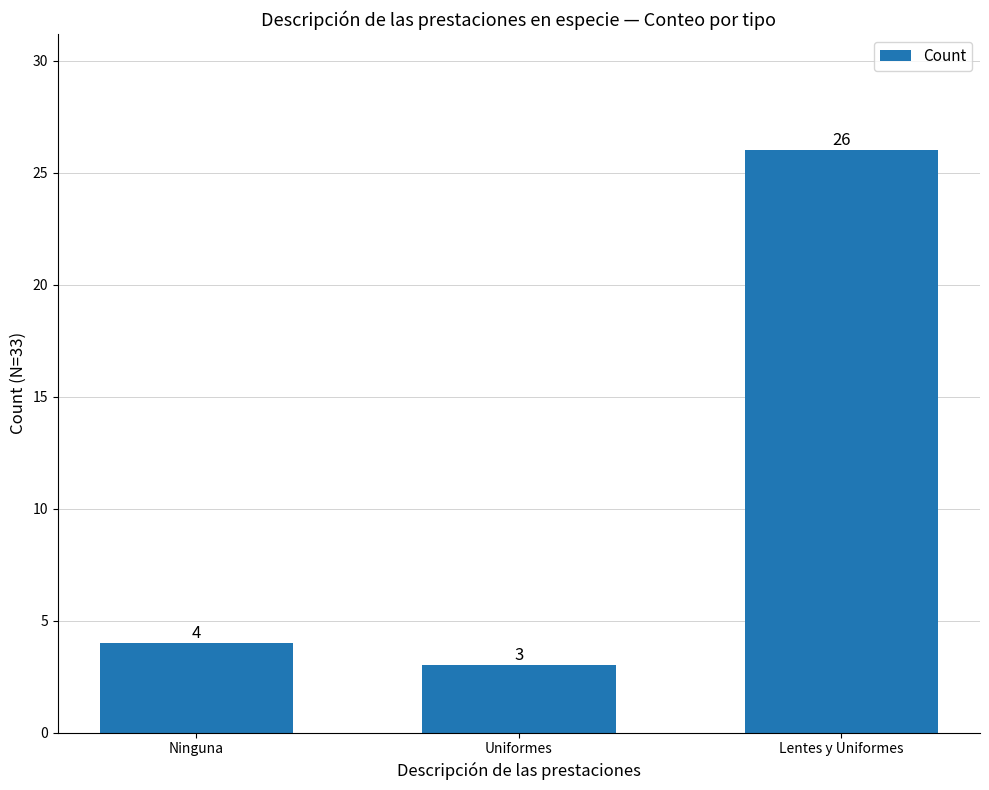

What value does the data have at Uniformes, to the nearest 5?

5